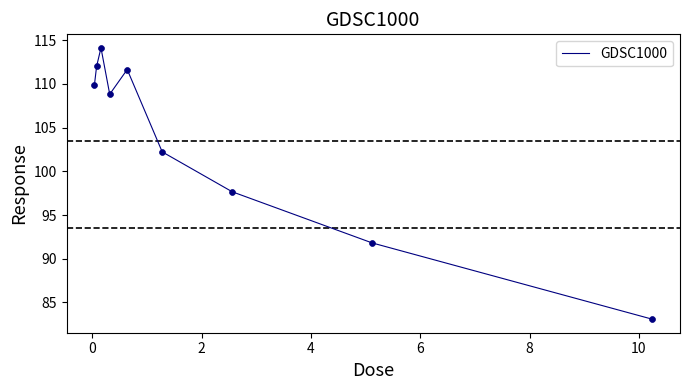

What is the smallest value displayed?

83.1